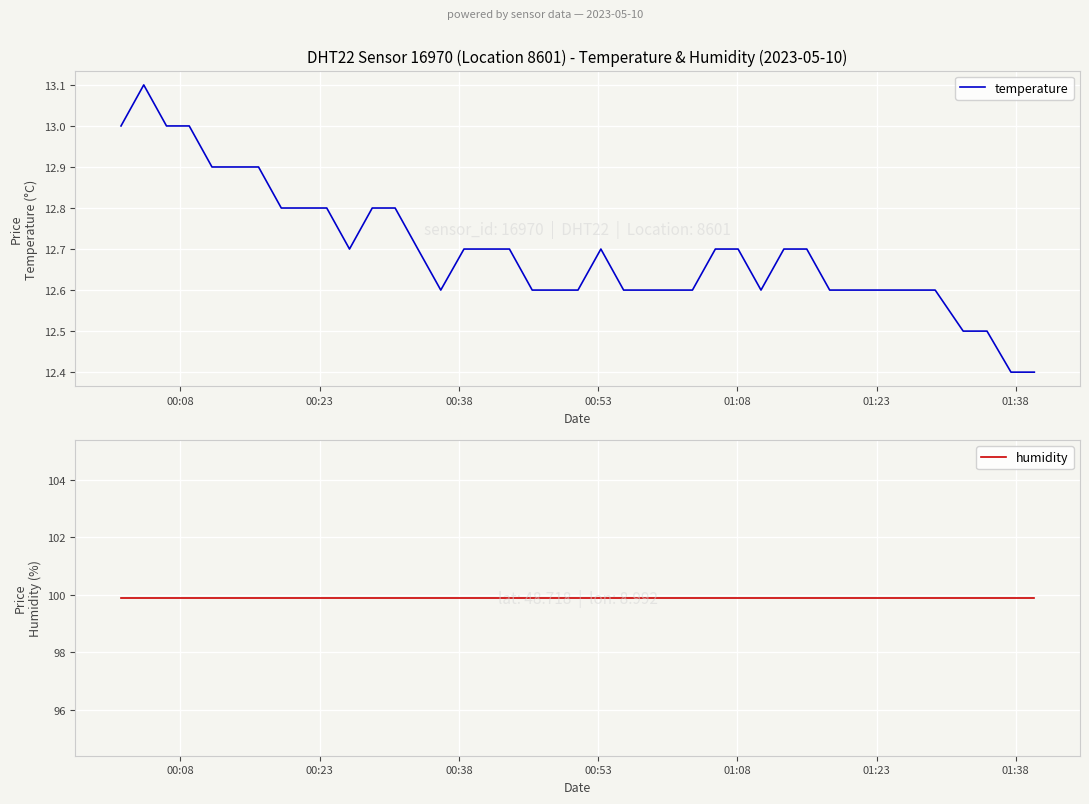

What is the maximum value for temperature?

13.1